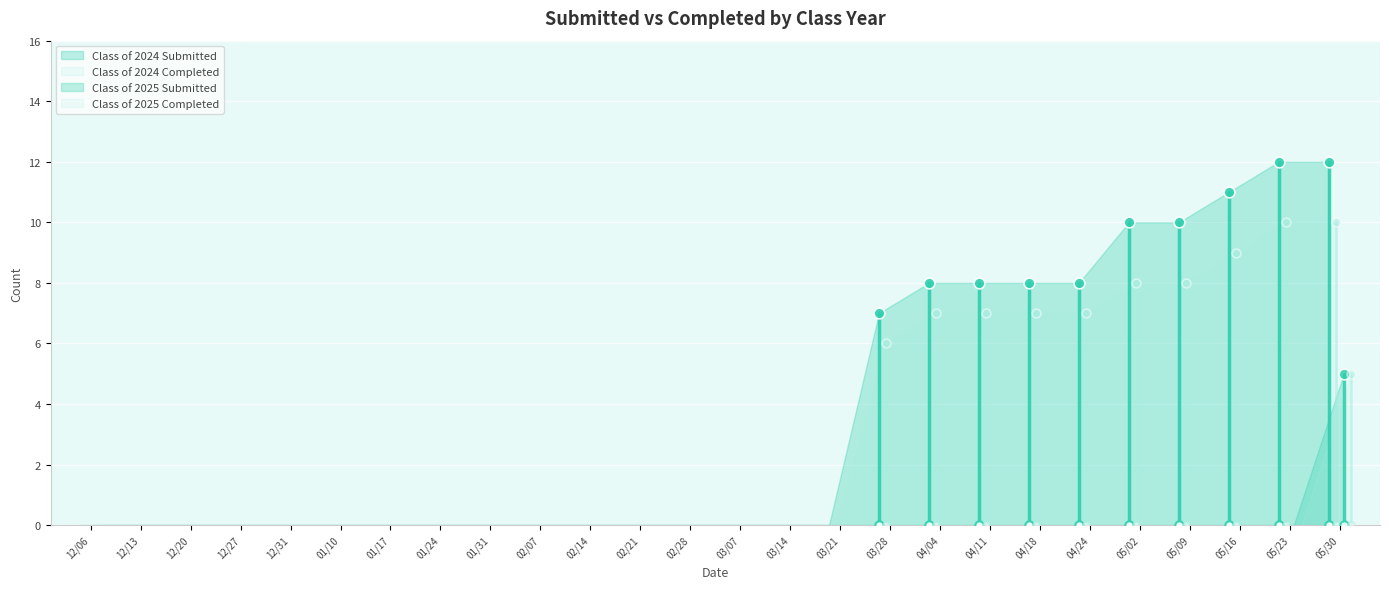

At how many categories does at least one series exceed 10?

3